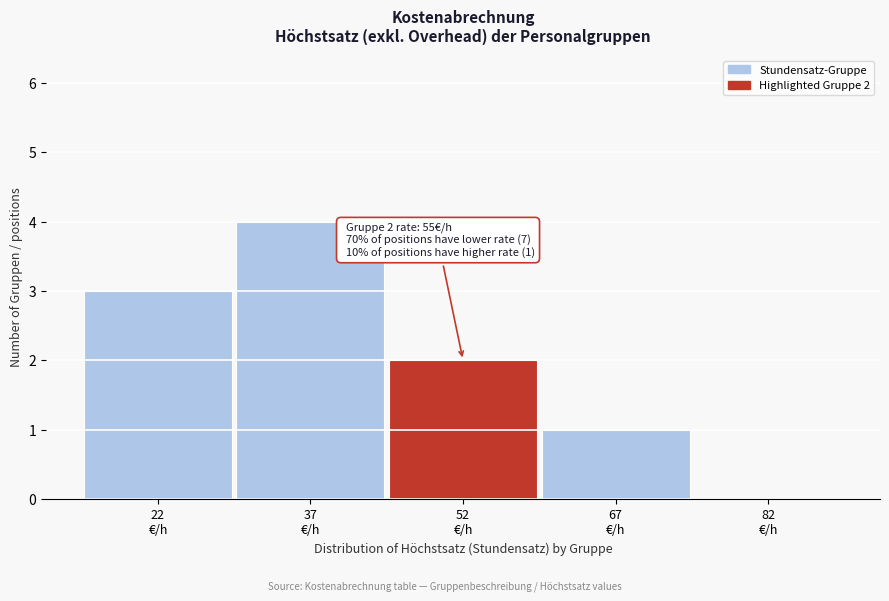

Which range on the x-axis has the tallest bar?

30 to 45